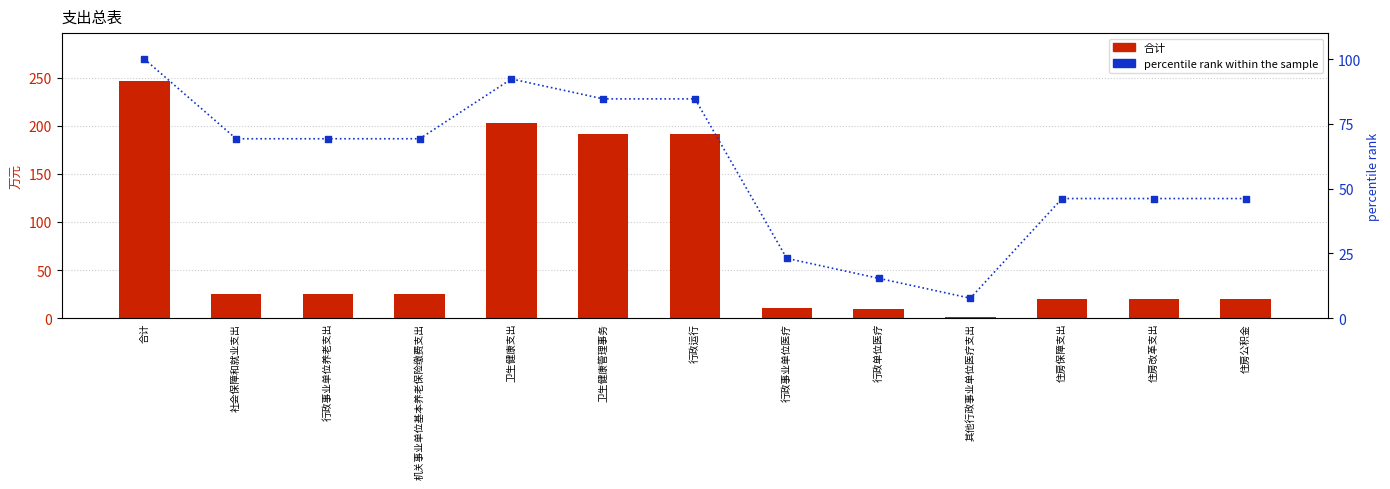

Which series reaches the maximum Y coordinate?

合计